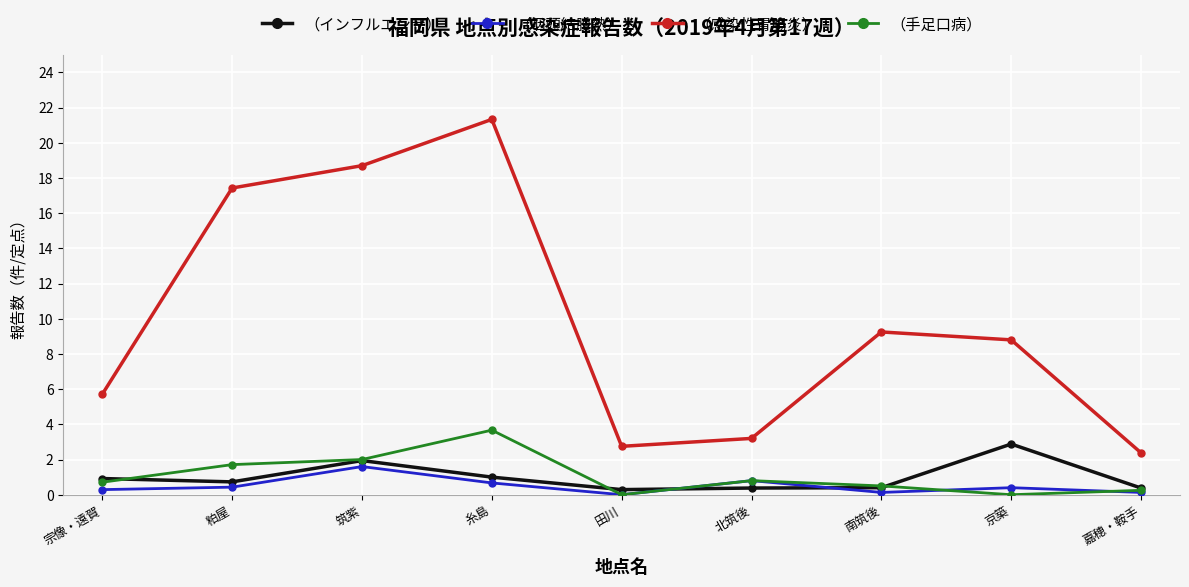

Which series changed the most between 筑紫 and 北筑後?

（感染性胃腸炎）